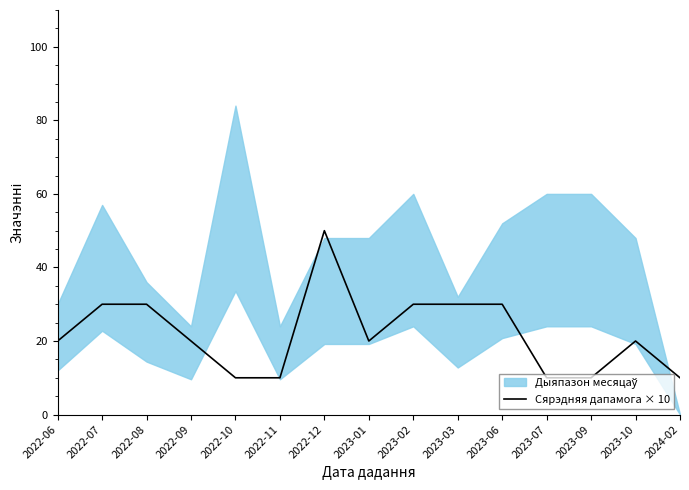

Where is the first local minimum?

2023-01